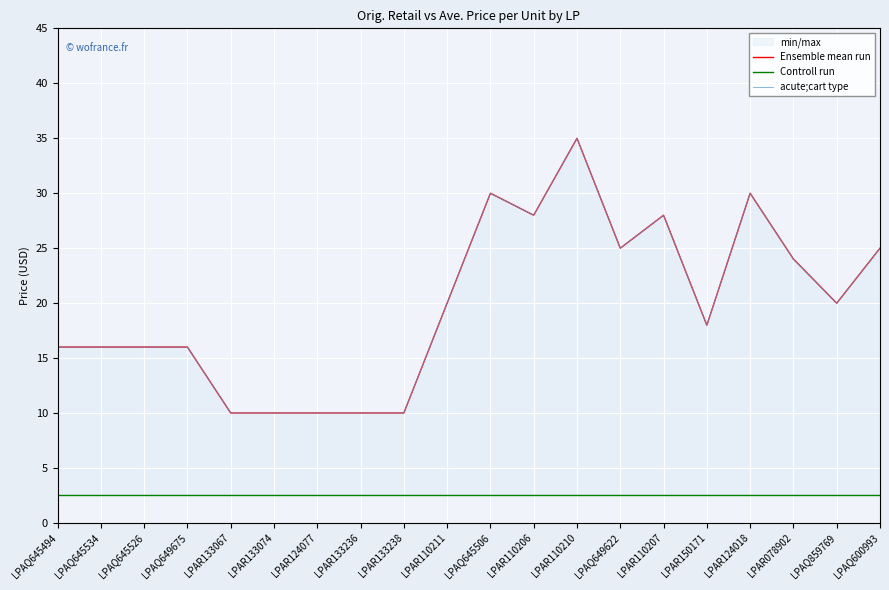

What position from the right is LPAR150171?

5